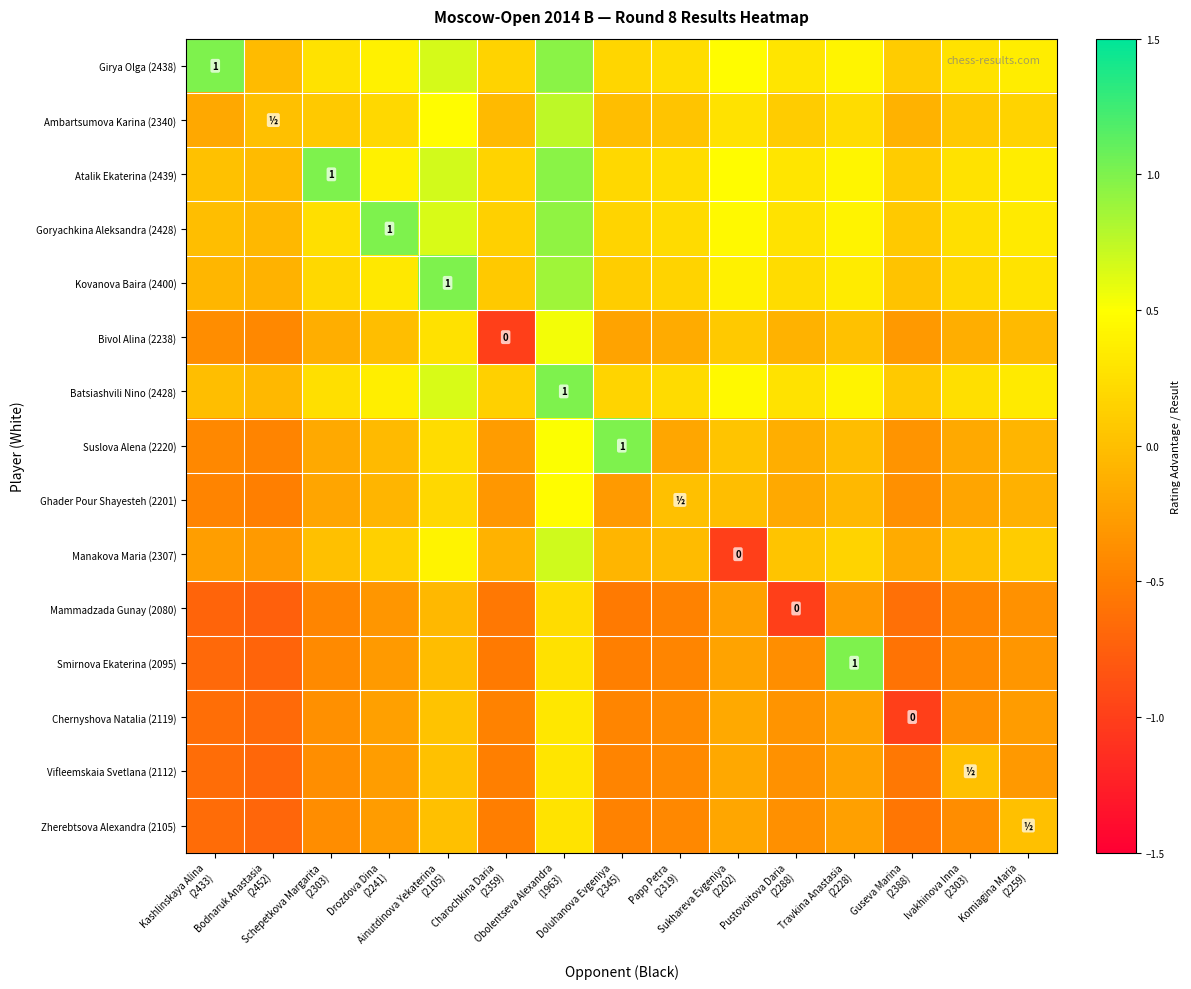

What value does the Smirnova Ekaterina (2095) series have at Guseva Marina (2388)?

-0.6